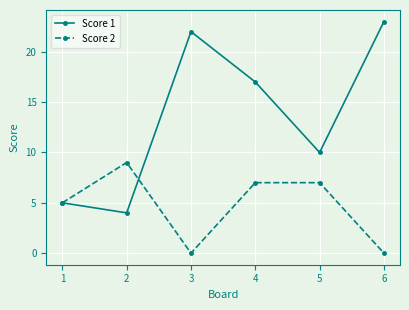

What is the average value of the Score 2 series?

5